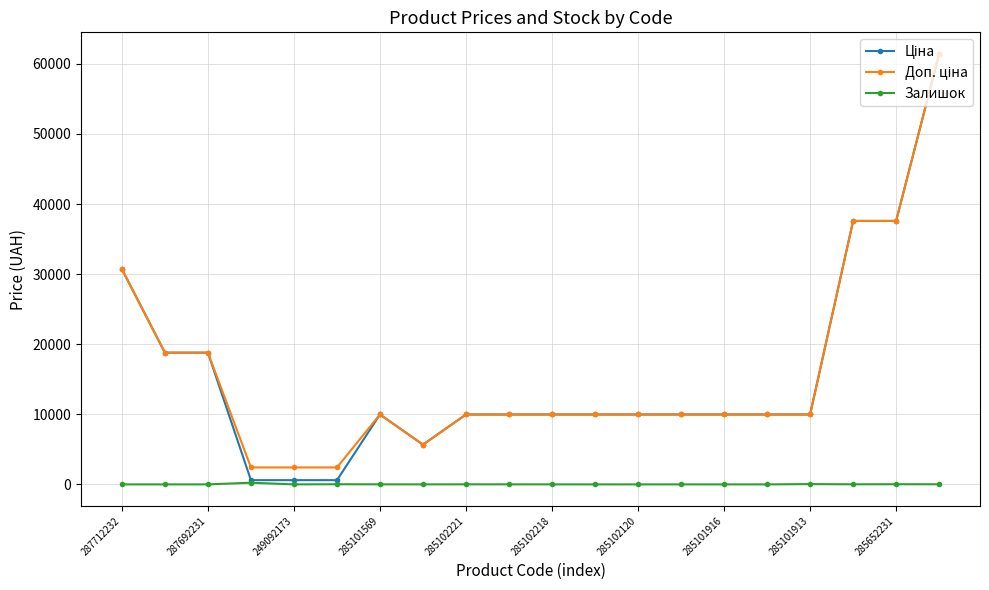

How many data points does each series have?

20